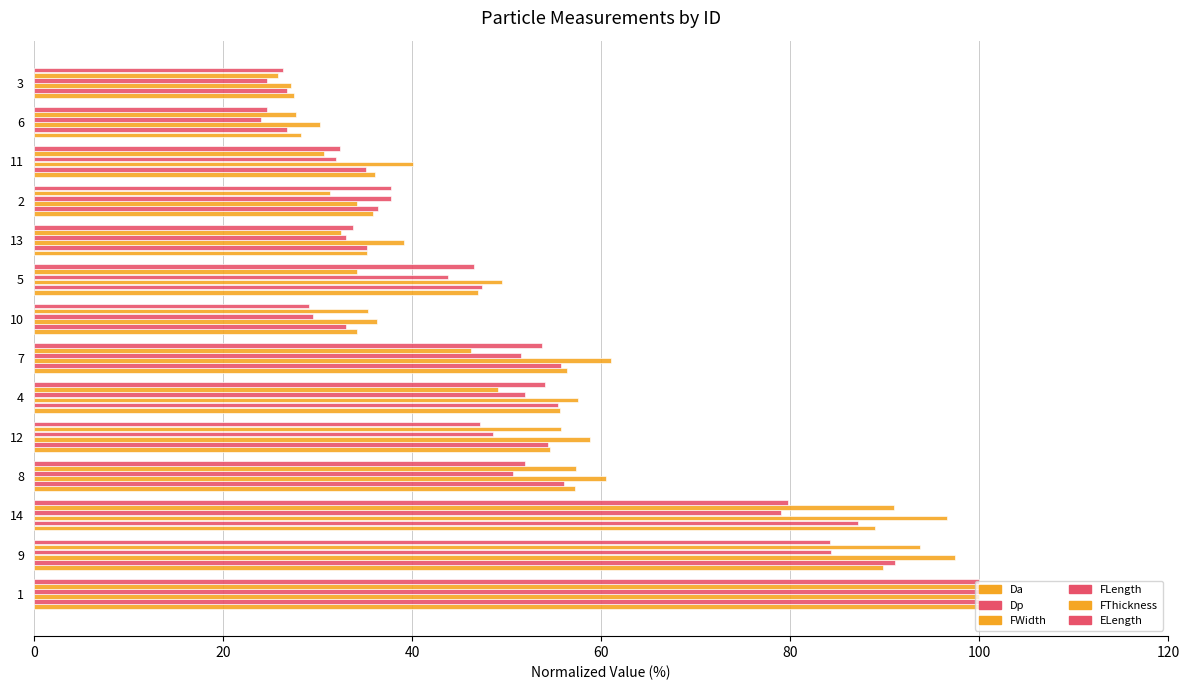

Which series has the largest total across all categories?

FWidth